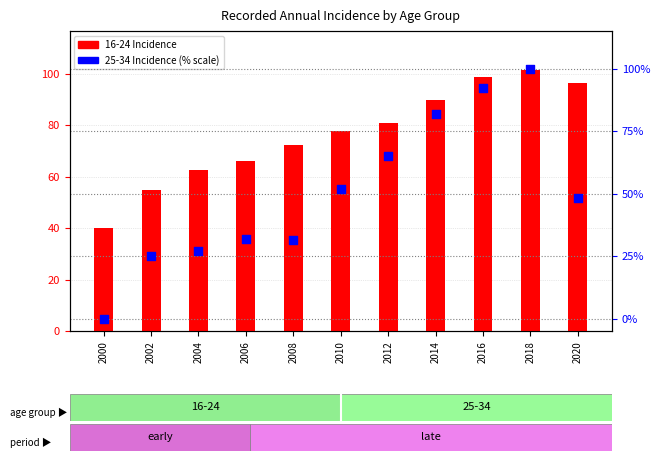

Which series reaches the maximum Y coordinate?

16-24 Incidence